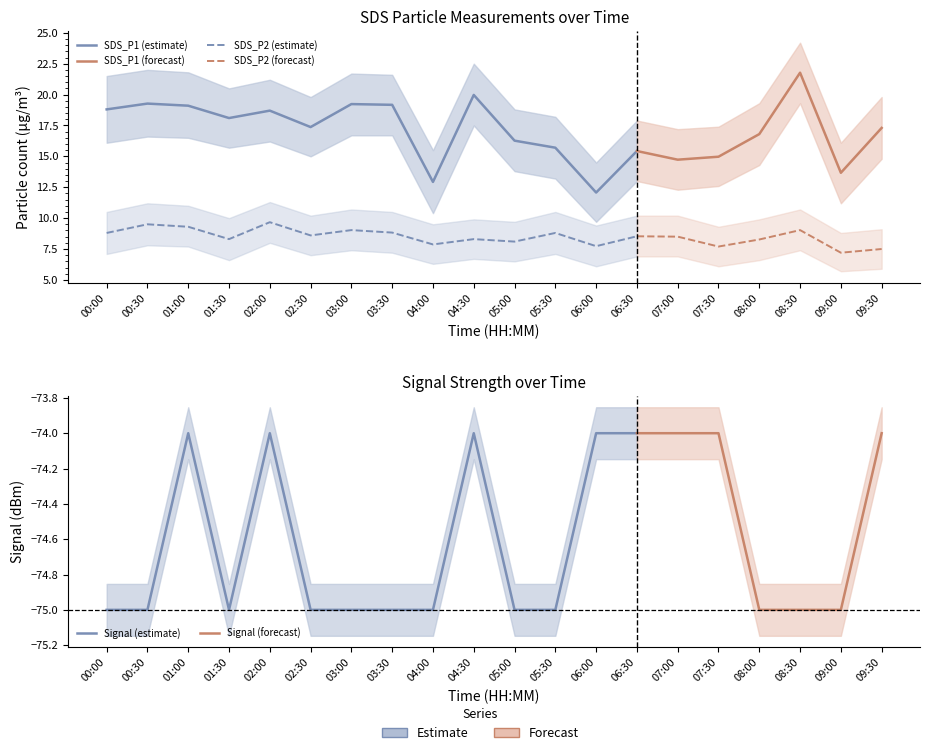

In SDS_P1, how many points are lower than both neighbors (excluding endpoints)?

6